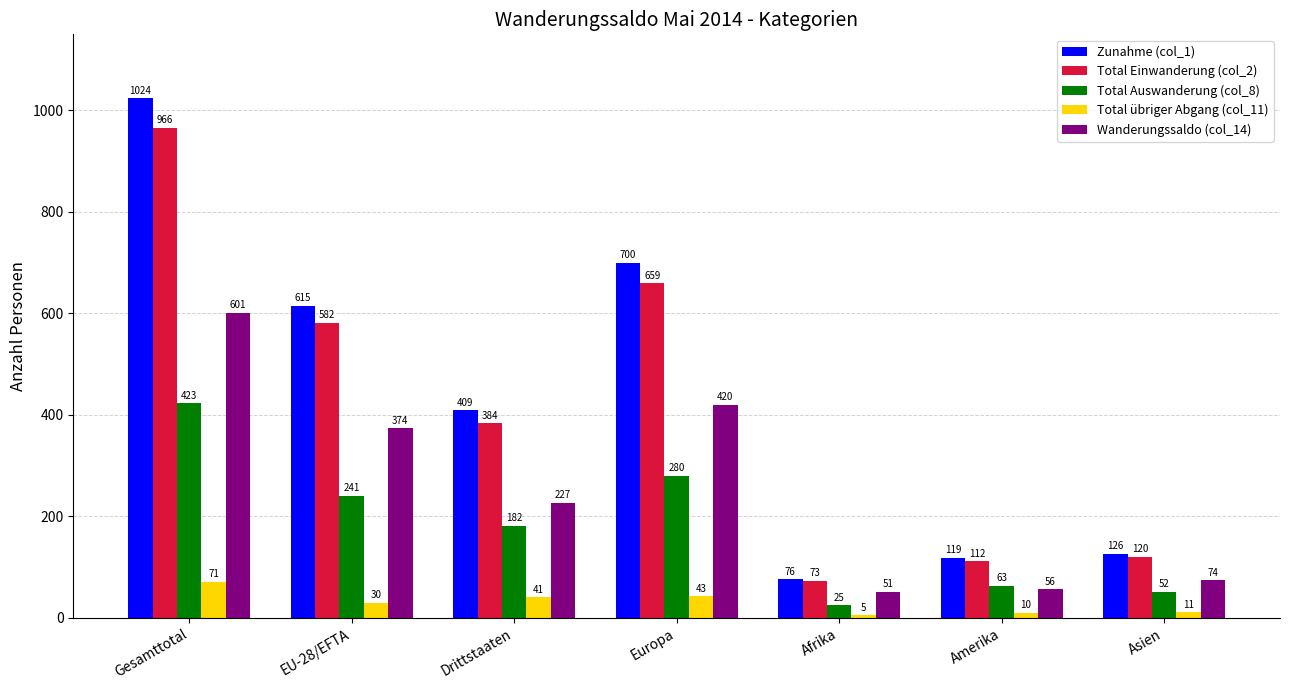

List the labels in order of Total Einwanderung (col_2) value, largest first.

Gesamttotal, Europa, EU-28/EFTA, Drittstaaten, Asien, Amerika, Afrika